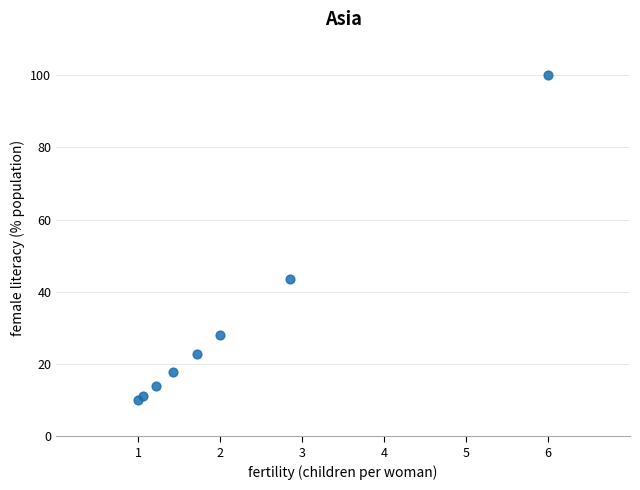

What Y value in the scatter plot is closest to 55?

43.4